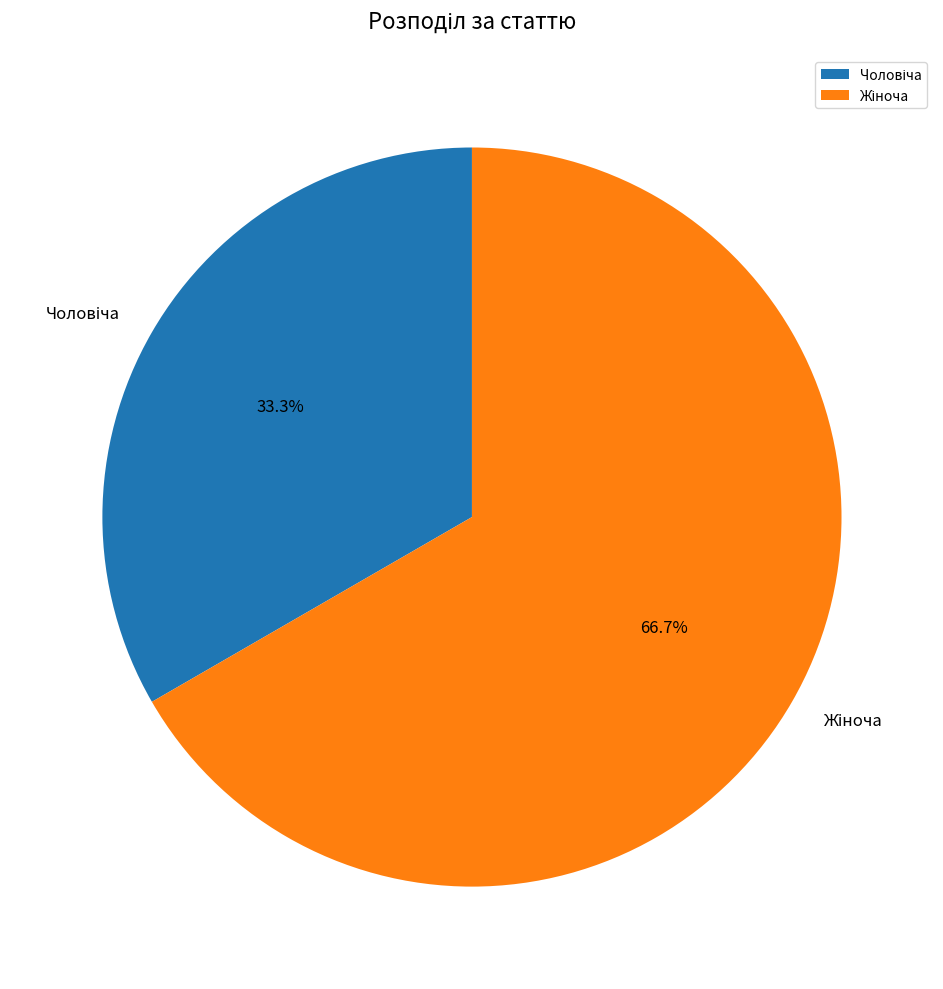

Is there any slice that represents more than half of the pie?

Yes